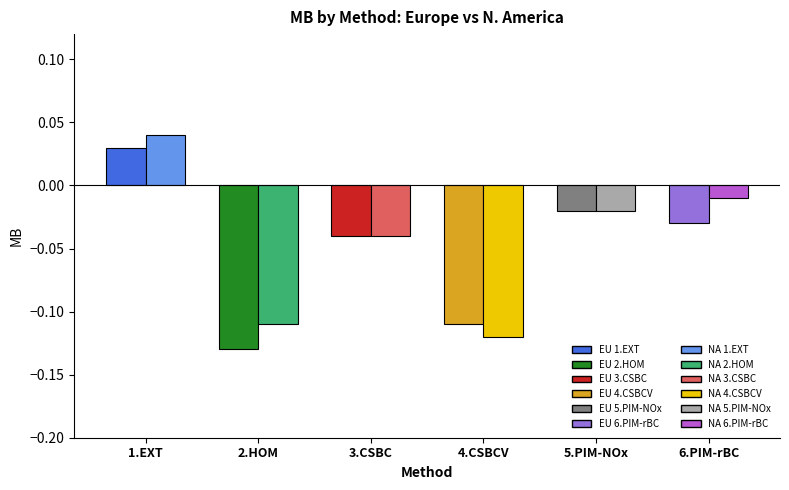

What is the label of the 6th bar from the left?

6.PIM-rBC